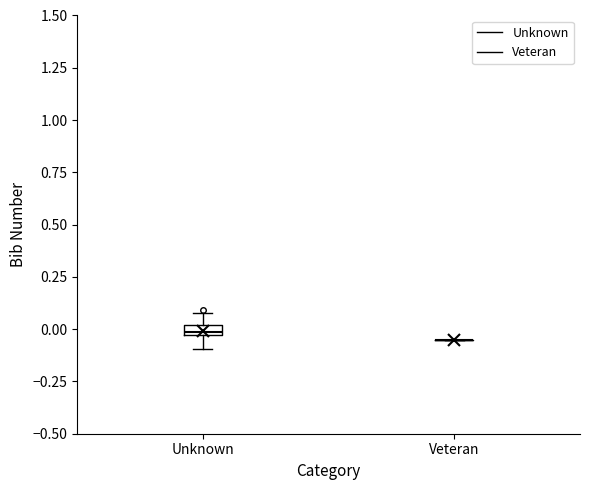

Where is the lower edge of the box for Unknown on the y-axis? The values are not printed on the chart, so give them approximately, as read against the axis.

-0.05